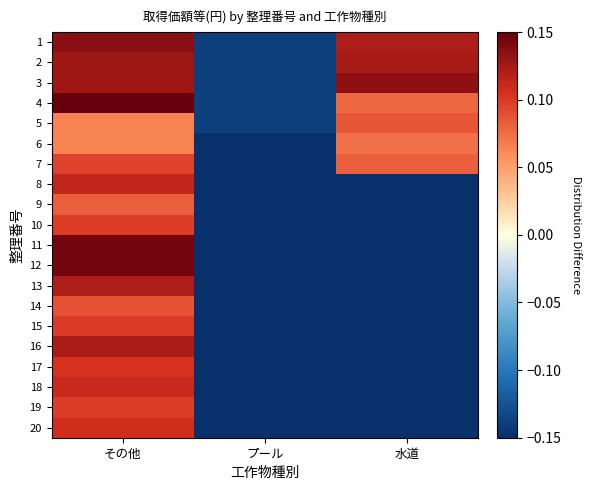

How many distinct data groups are displayed?

20